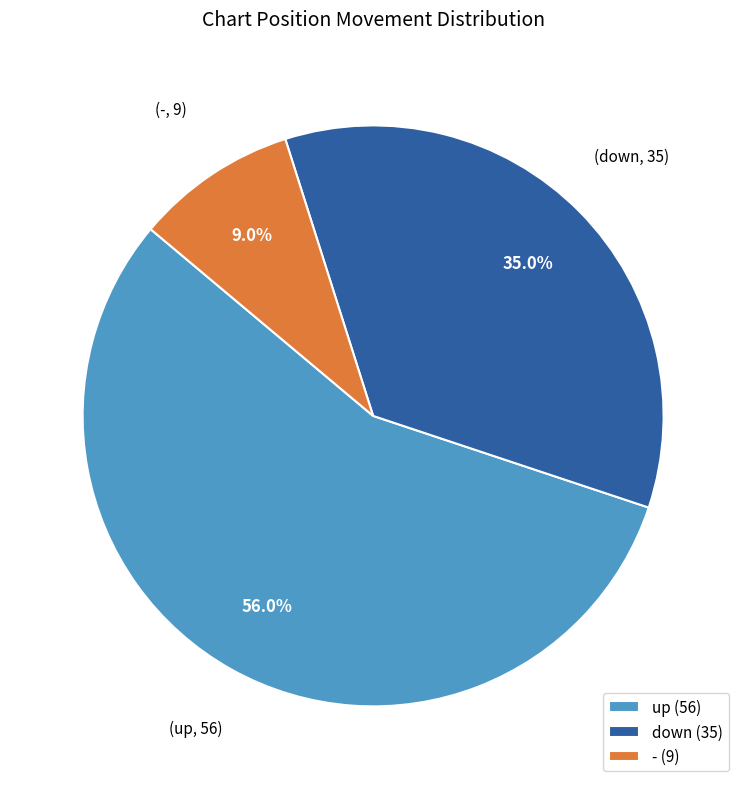

To the nearest percent, what is the difference between the down and up slice percentages?

21%